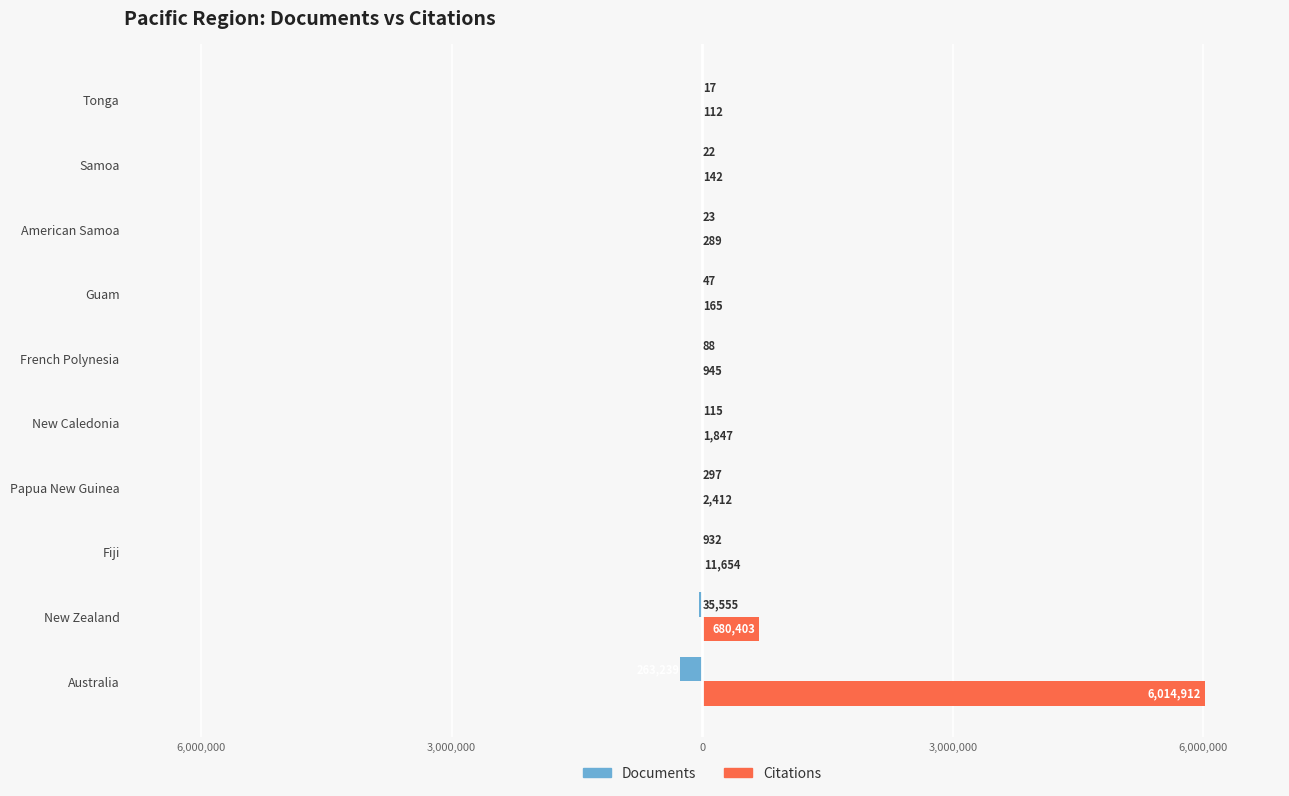

What are all the series names shown in the legend?

Documents, Citations